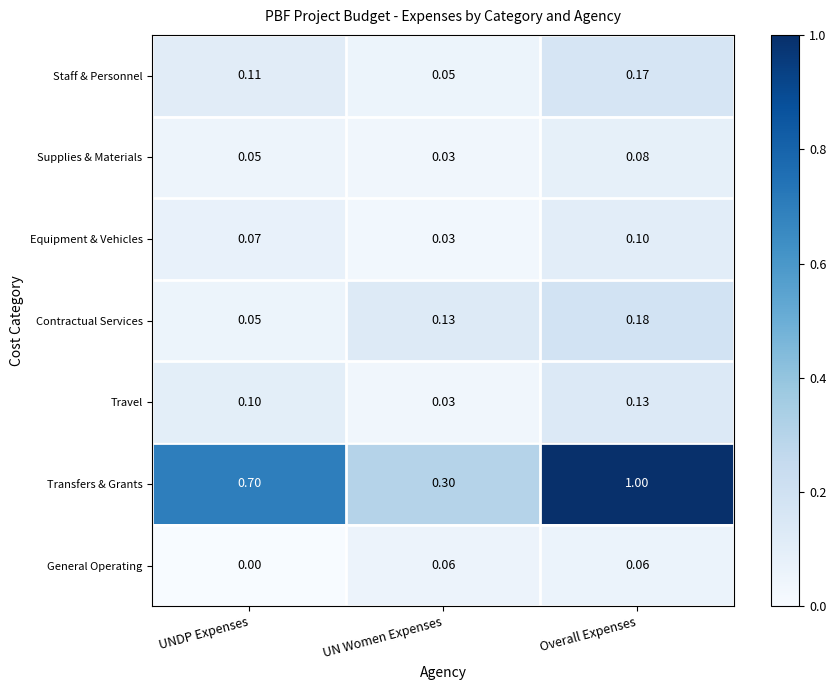

Which category has the lowest value in the Transfers & Grants series?

UN Women Expenses